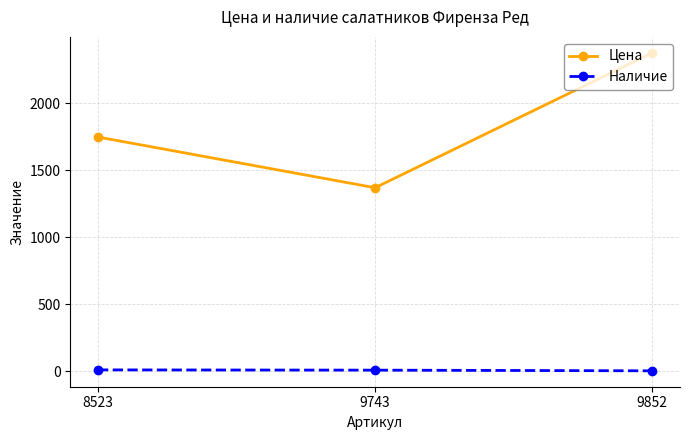

What is the total value across all series at 9852?

2381